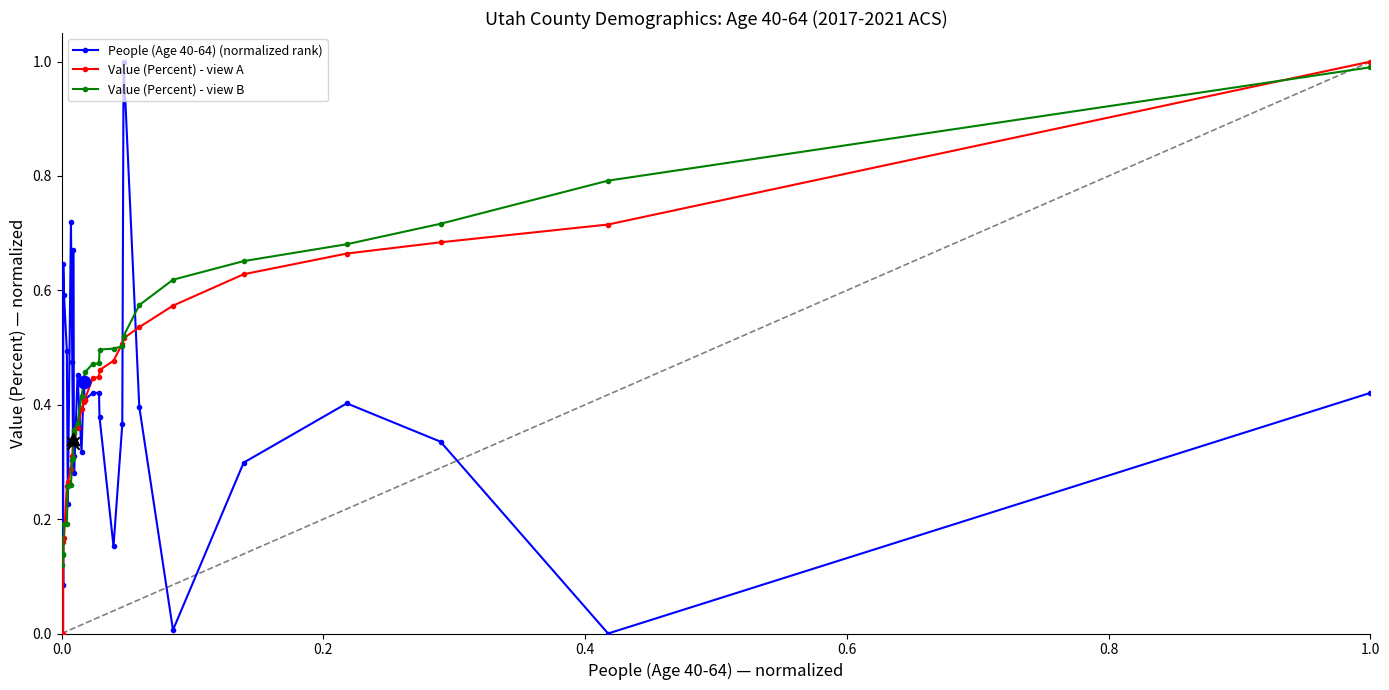

What is the highest value of the Value (Percent) - view B series?

1.0